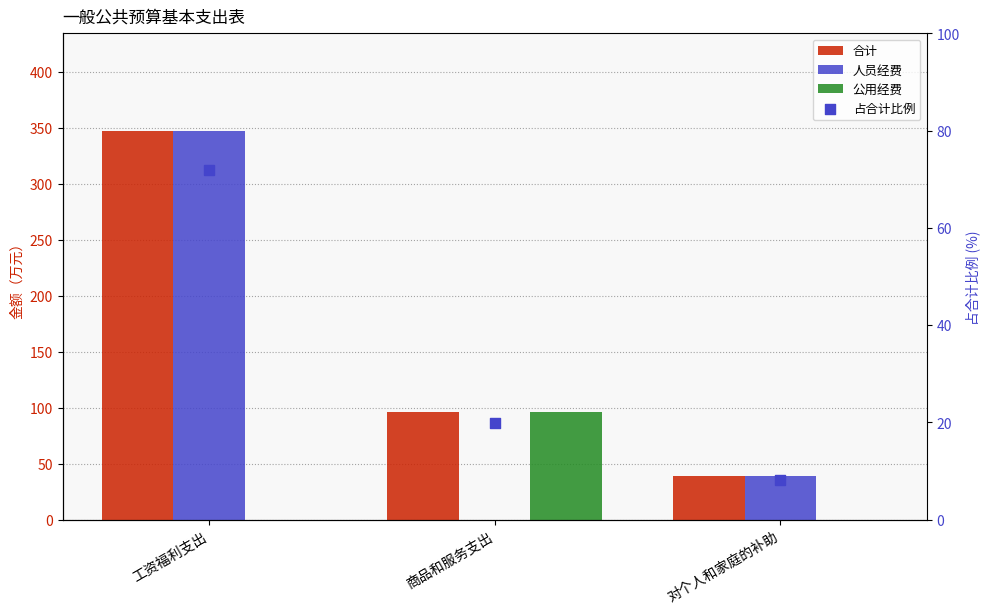

Is the value of 人员经费 at 对个人和家庭的补助 greater than the value of 占合计比例 at 对个人和家庭的补助?

Yes